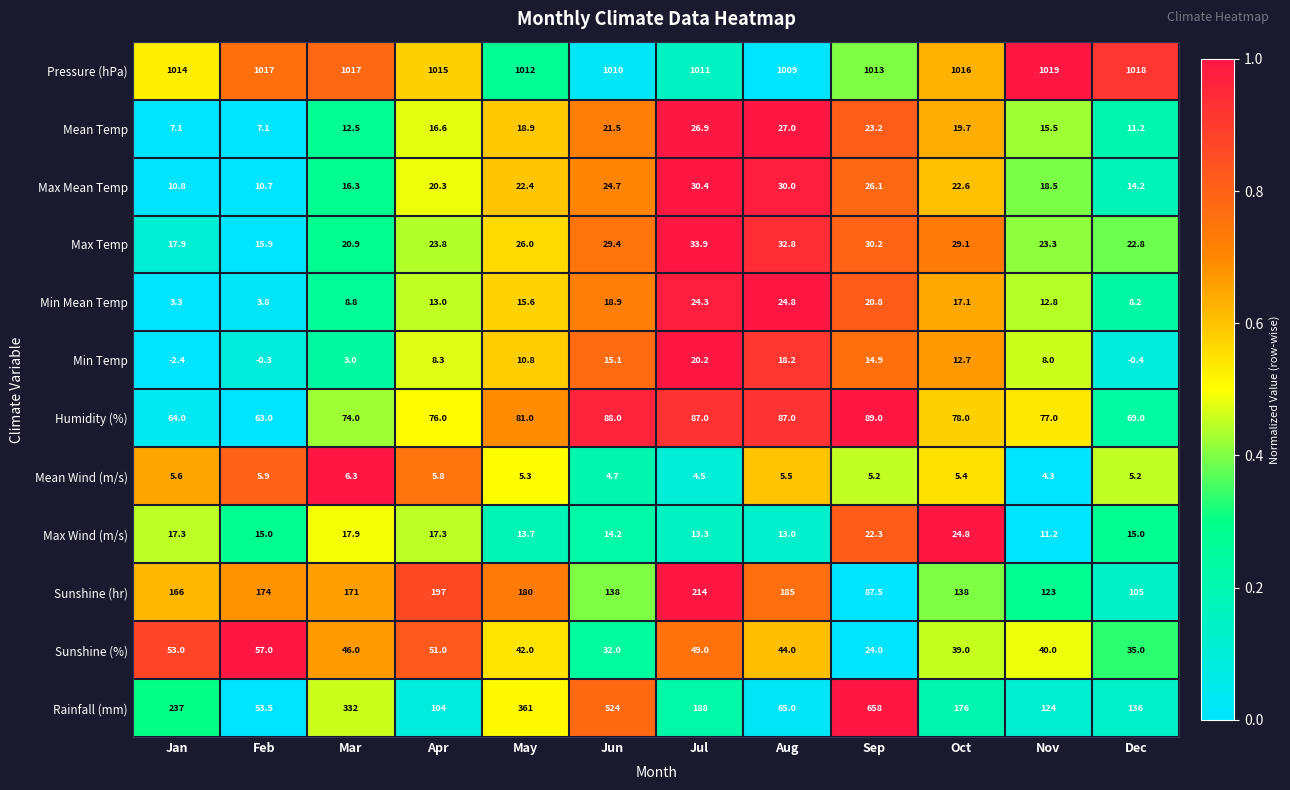

What is the sum of the Pressure (hPa) values at May and Jan?

2026.0